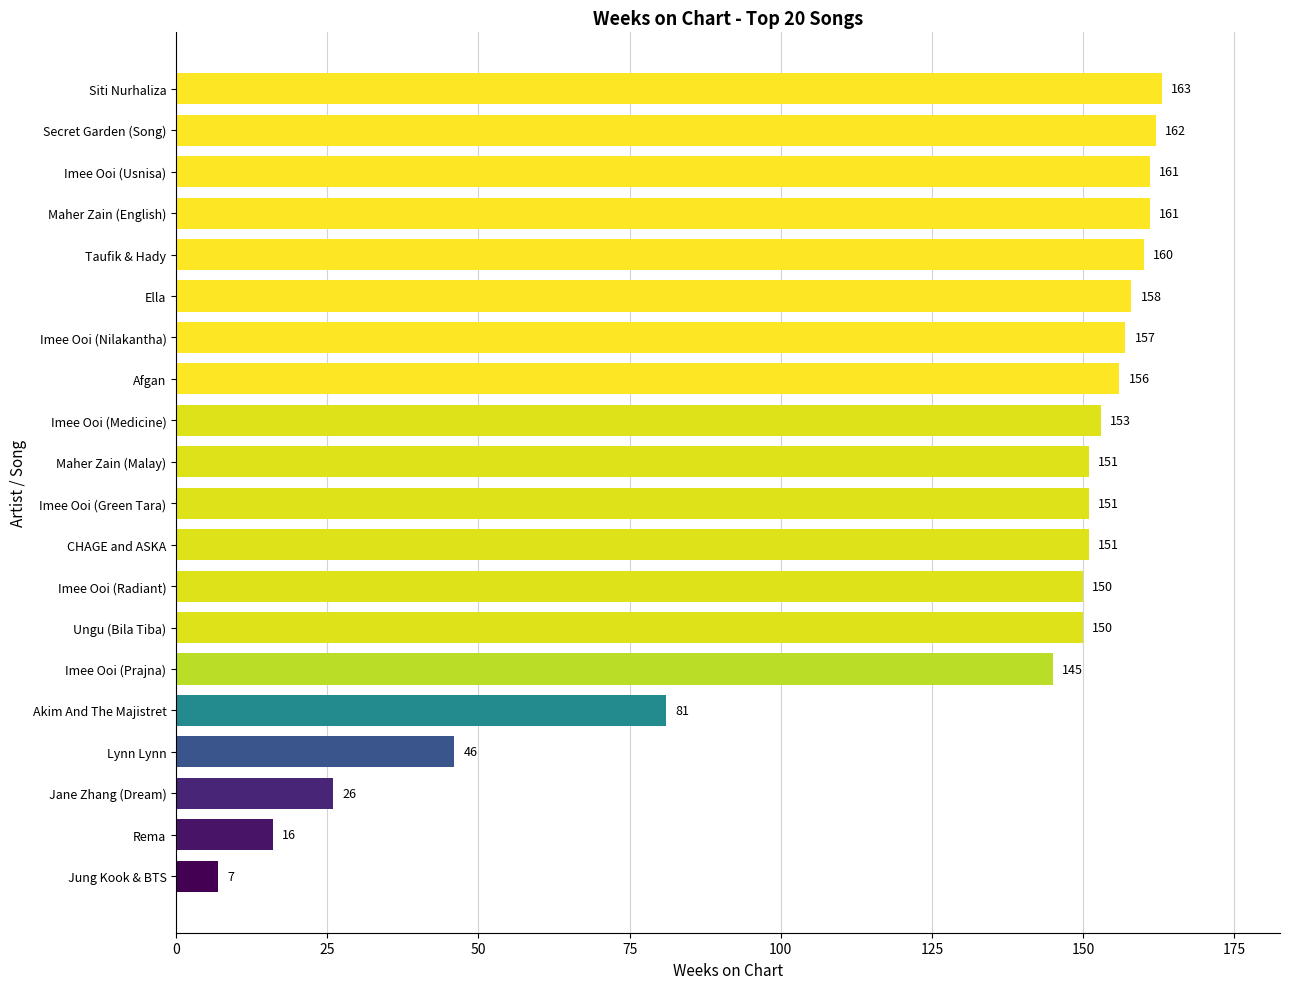

What is the average value?

125